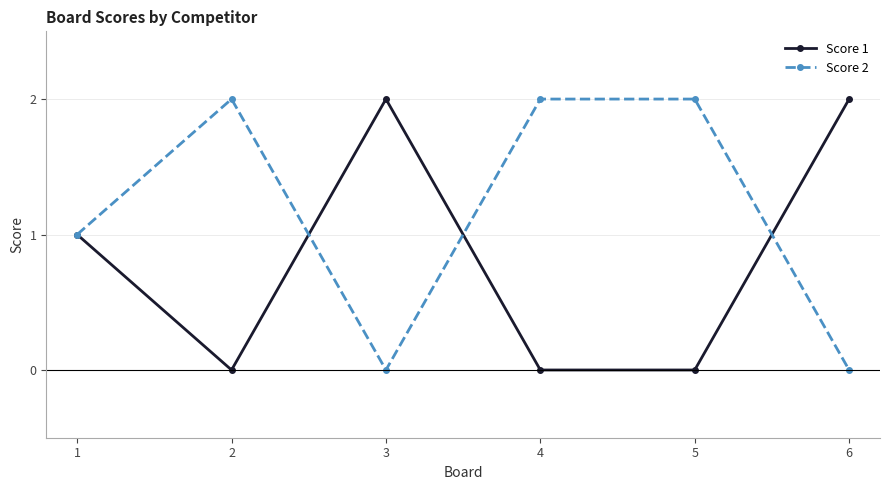

List the series in order of their overall mean, highest first.

Score 2, Score 1